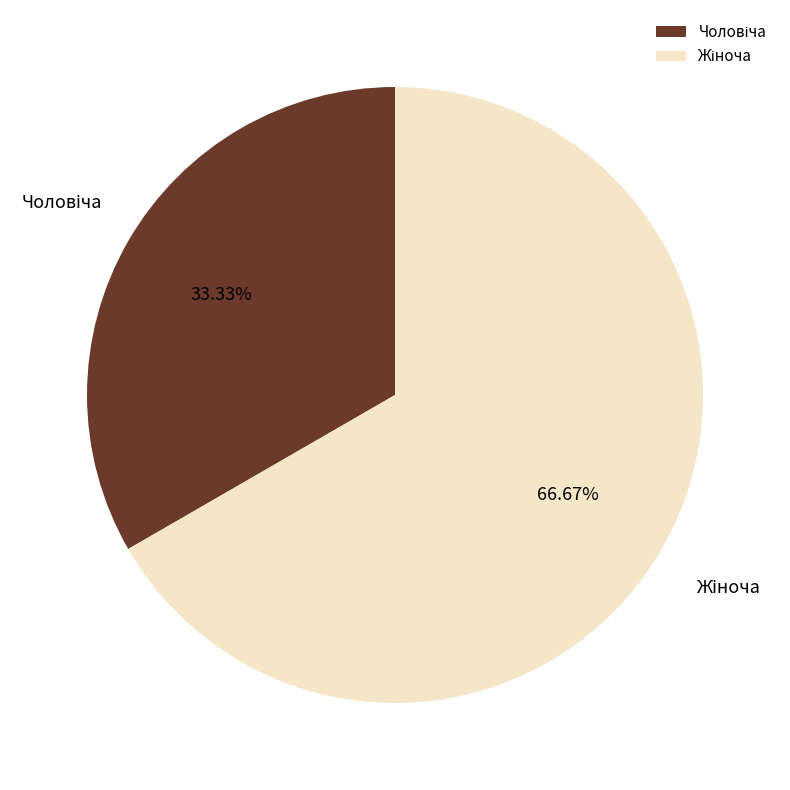

Is there a majority slice in this chart?

Yes